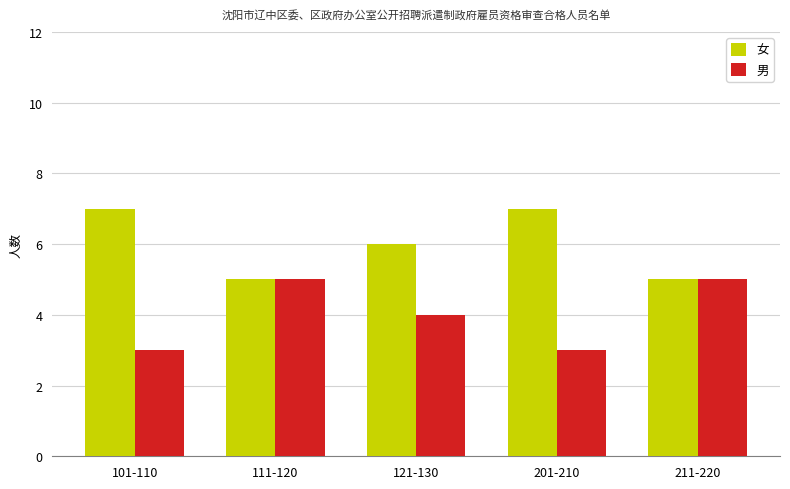

Reading right to left, list all the values displayed in this chart.

女: 5	7	6	5	7
男: 5	3	4	5	3